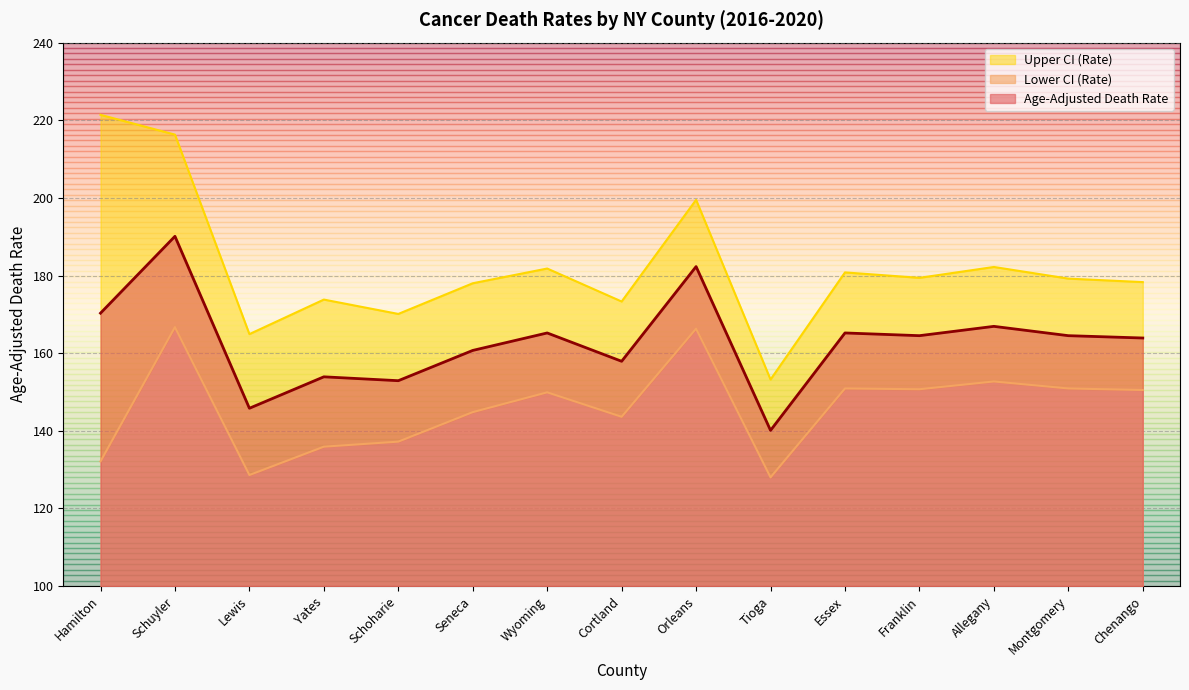

Reading left to right, transcribe all the data shown in this chart.

Age-Adjusted Death Rate: Hamilton=170.3	Schuyler=190.1	Lewis=145.8	Yates=153.9	Schoharie=152.9	Seneca=160.7	Wyoming=165.2	Cortland=157.9	Orleans=182.3	Tioga=140.1	Essex=165.2	Franklin=164.5	Allegany=166.9	Montgomery=164.5	Chenango=163.9
Lower CI (Rate): Hamilton=132.1	Schuyler=166.7	Lewis=128.6	Yates=135.9	Schoharie=137.2	Seneca=144.8	Wyoming=149.9	Cortland=143.6	Orleans=166.3	Tioga=128.0	Essex=150.9	Franklin=150.7	Allegany=152.7	Montgomery=150.9	Chenango=150.5
Upper CI (Rate): Hamilton=221.4	Schuyler=216.3	Lewis=164.9	Yates=173.8	Schoharie=170.1	Seneca=178.0	Wyoming=181.8	Cortland=173.3	Orleans=199.5	Tioga=153.2	Essex=180.8	Franklin=179.4	Allegany=182.2	Montgomery=179.2	Chenango=178.3